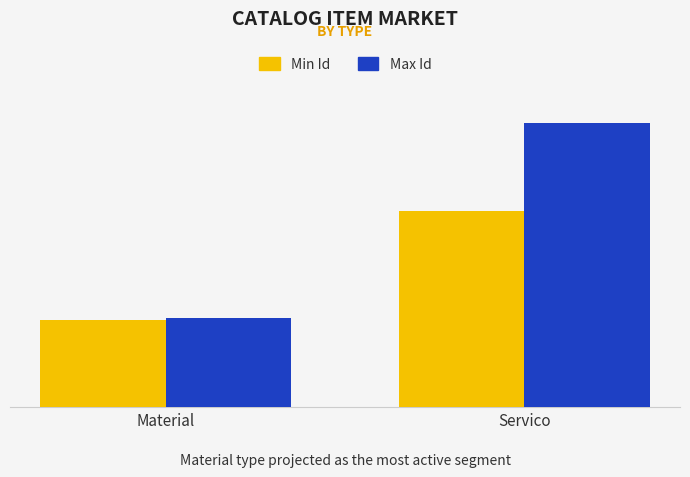

Reading right to left, what are all the values shown in this chart?

Min Id: Servico=837	Material=370
Max Id: Servico=1212	Material=378